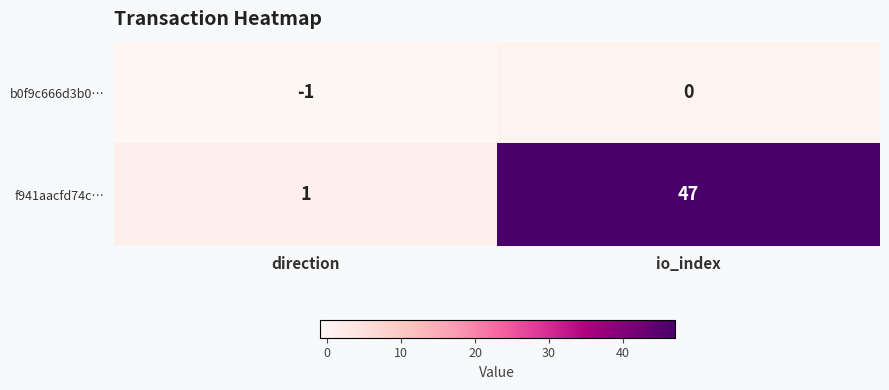

Which category has the highest value across all series?

io_index